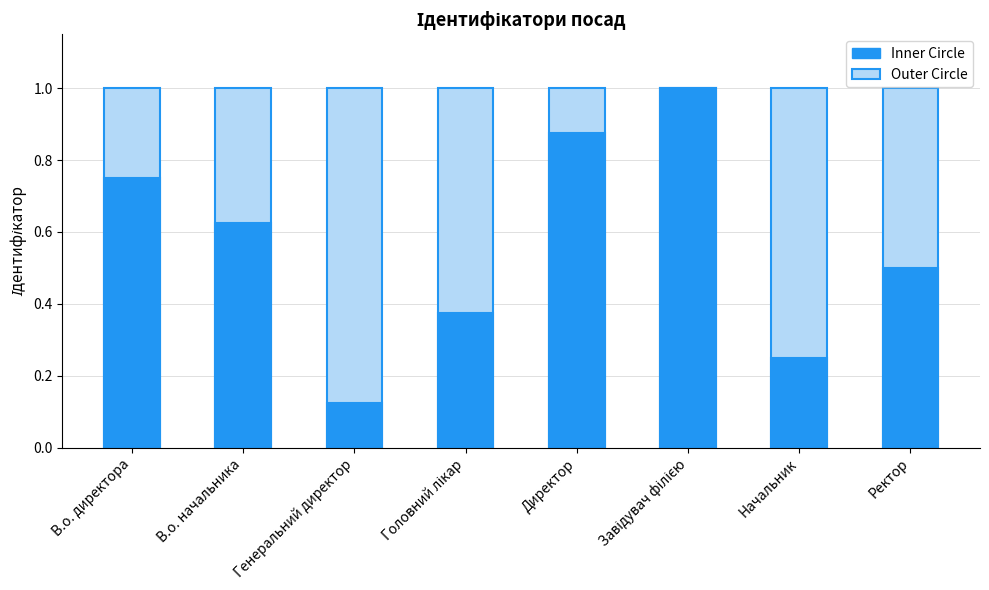

Read the Inner Circle value at Ректор.

0.5